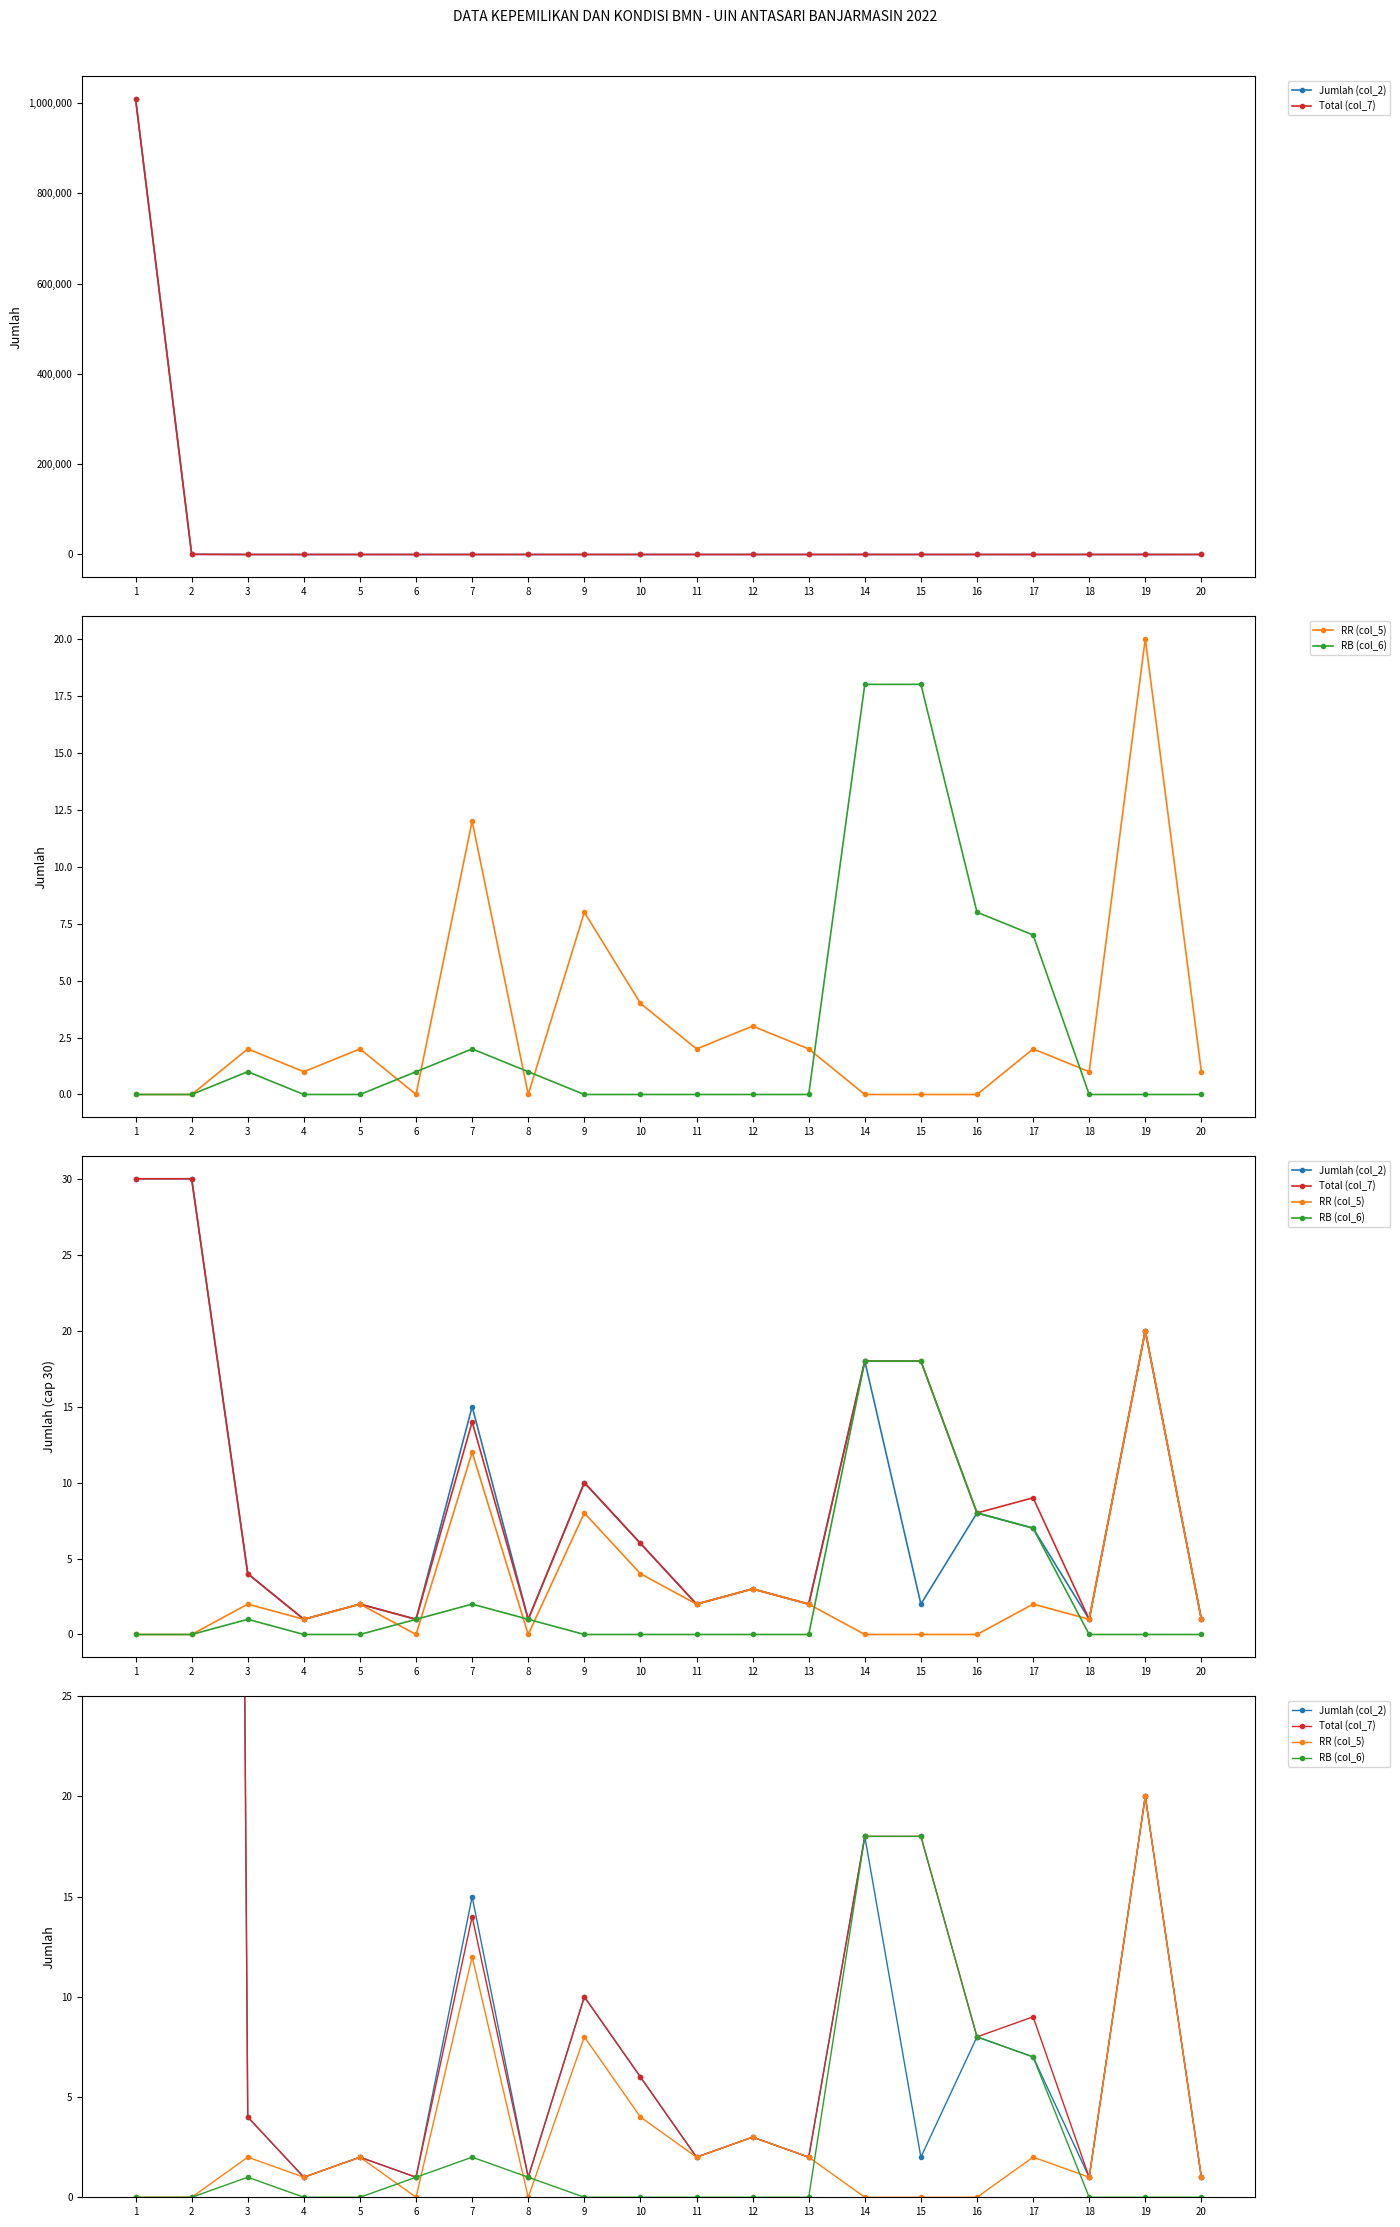

Reading right to left, transcribe all the data shown in this chart.

Jumlah (col_2): 20=1	19=20	18=1	17=7	16=8	15=2	14=18	13=2	12=3	11=2	10=6	9=10	8=1	7=15	6=1	5=2	4=1	3=4	2=400	1=1009778
Total (col_7): 20=1	19=20	18=1	17=9	16=8	15=18	14=18	13=2	12=3	11=2	10=6	9=10	8=1	7=14	6=1	5=2	4=1	3=4	2=400	1=1009778
RR (col_5): 20=1	19=20	18=1	17=2	16=0	15=0	14=0	13=2	12=3	11=2	10=4	9=8	8=0	7=12	6=0	5=2	4=1	3=2	2=0	1=0
RB (col_6): 20=0	19=0	18=0	17=7	16=8	15=18	14=18	13=0	12=0	11=0	10=0	9=0	8=1	7=2	6=1	5=0	4=0	3=1	2=0	1=0